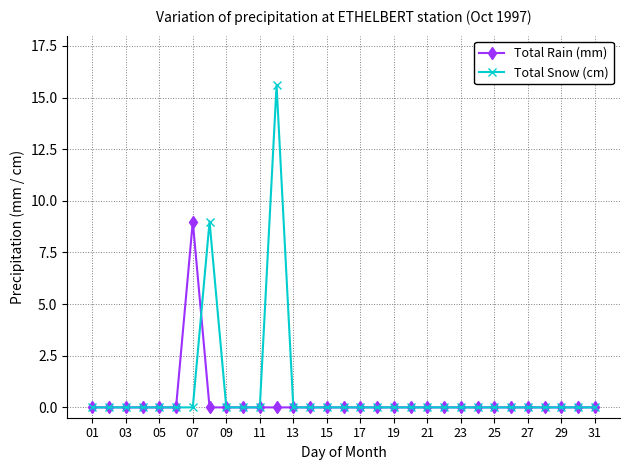

Rank the series by their maximum value, from highest to lowest.

Total Snow (cm), Total Rain (mm)